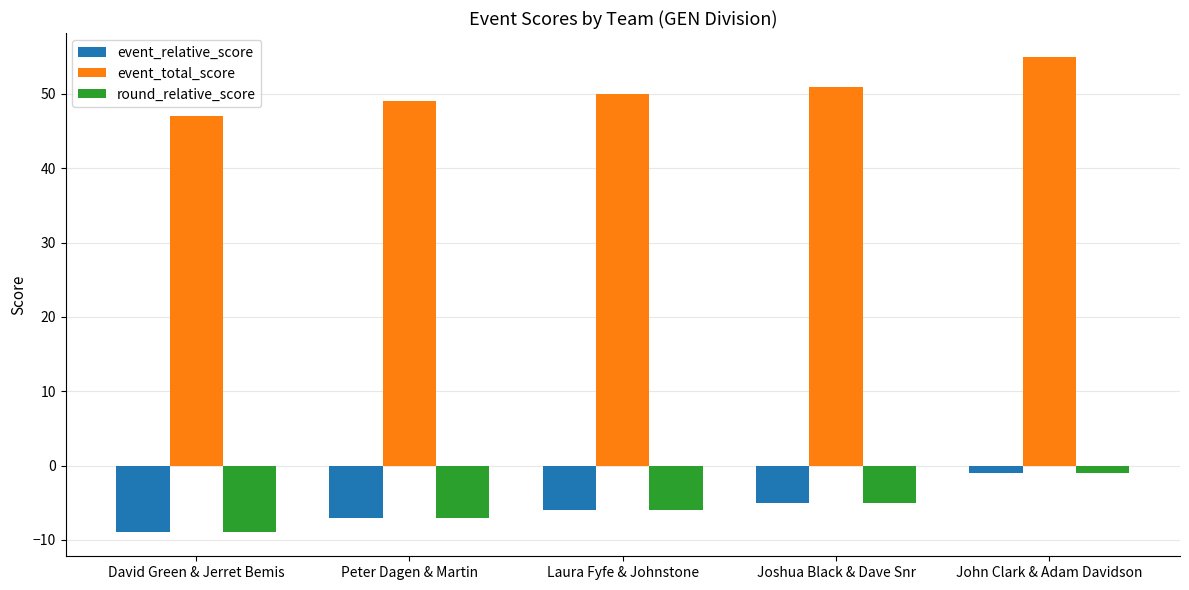

What is the difference between the maximum and minimum values in the event_relative_score series?

8